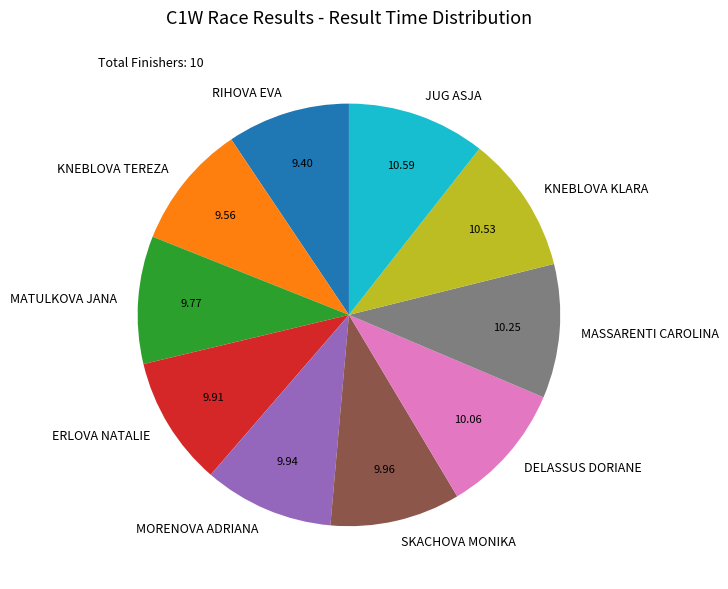

The MATULKOVA JANA slice represents 23% of the pie. True or false?

False